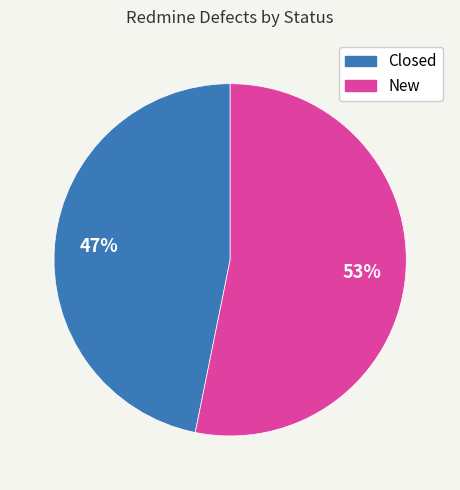

How many slices are in this pie chart?

2